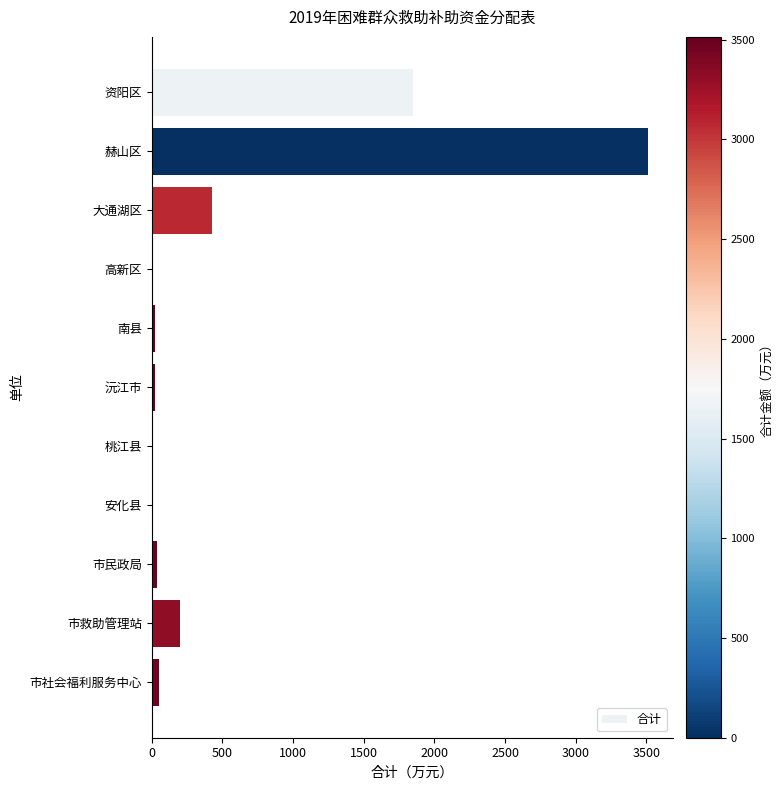

Which label corresponds to the largest value in the chart?

赫山区